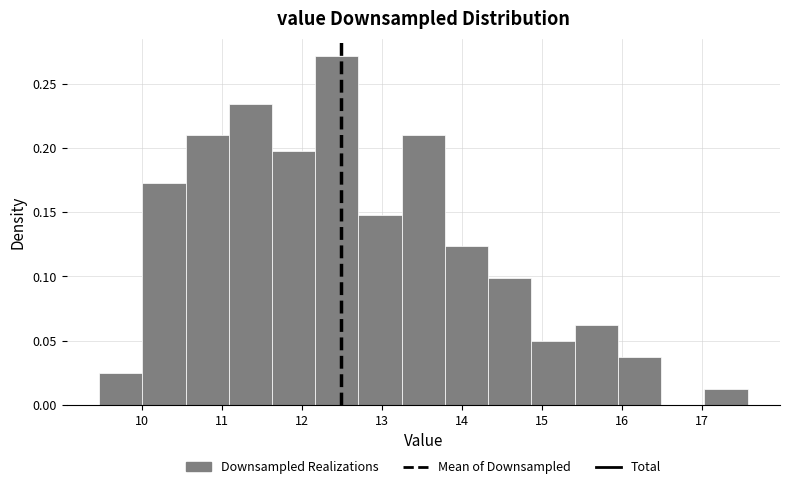

Over which range of the x-axis is the bar tallest?

12.17 to 12.71